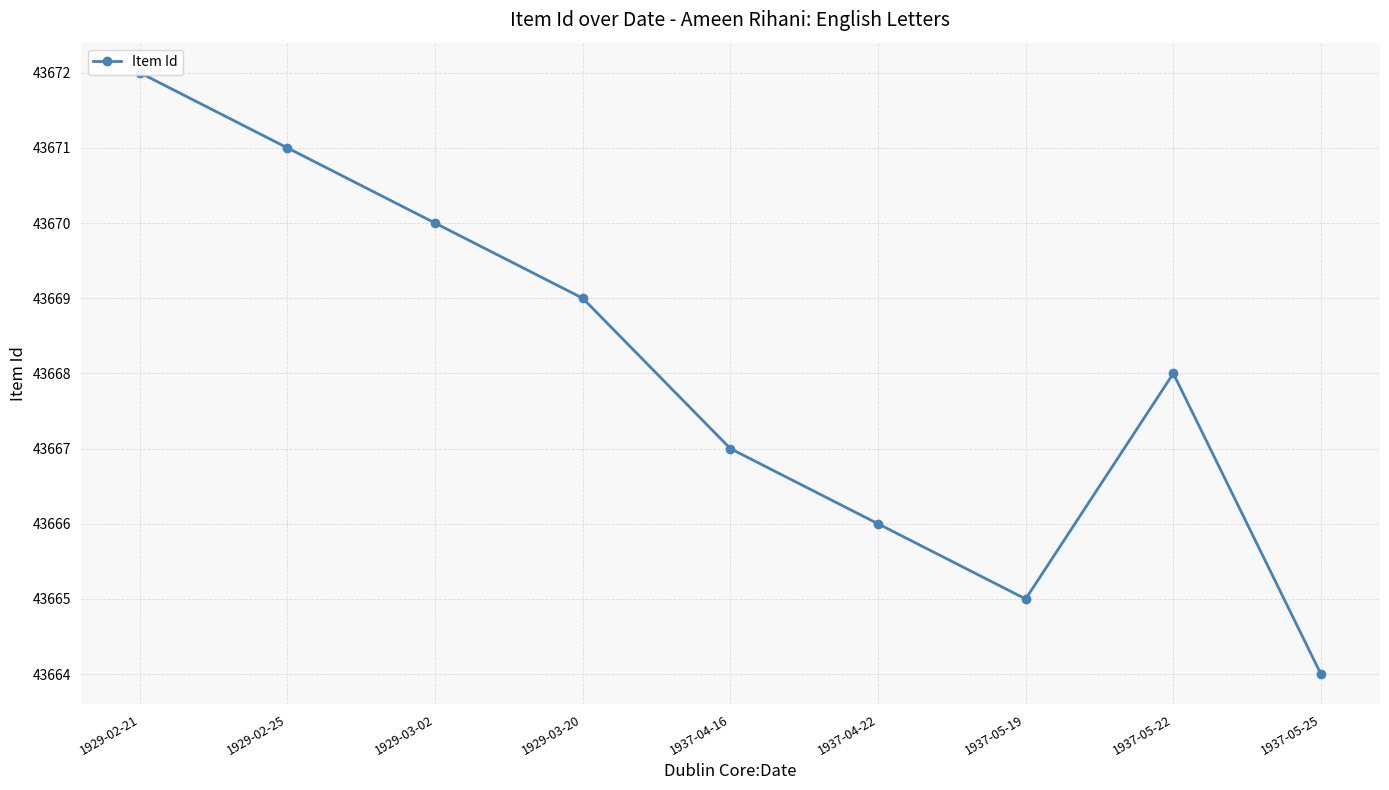

At which category does the data reach its first local valley?

1937-05-19